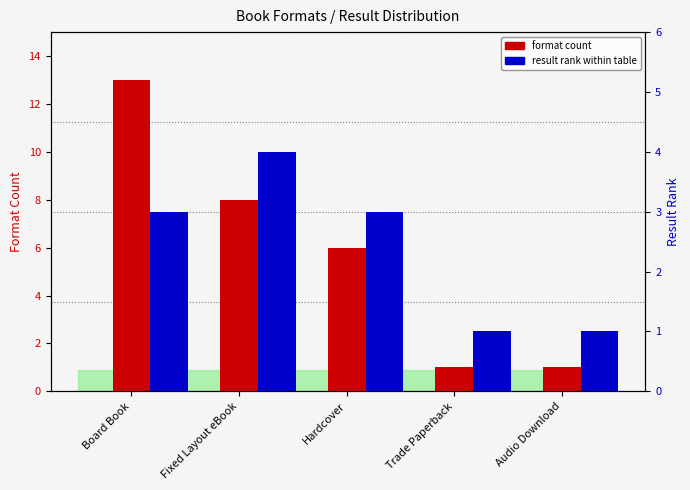

True or false: result rank has a value of 2 at Audio Download.

False